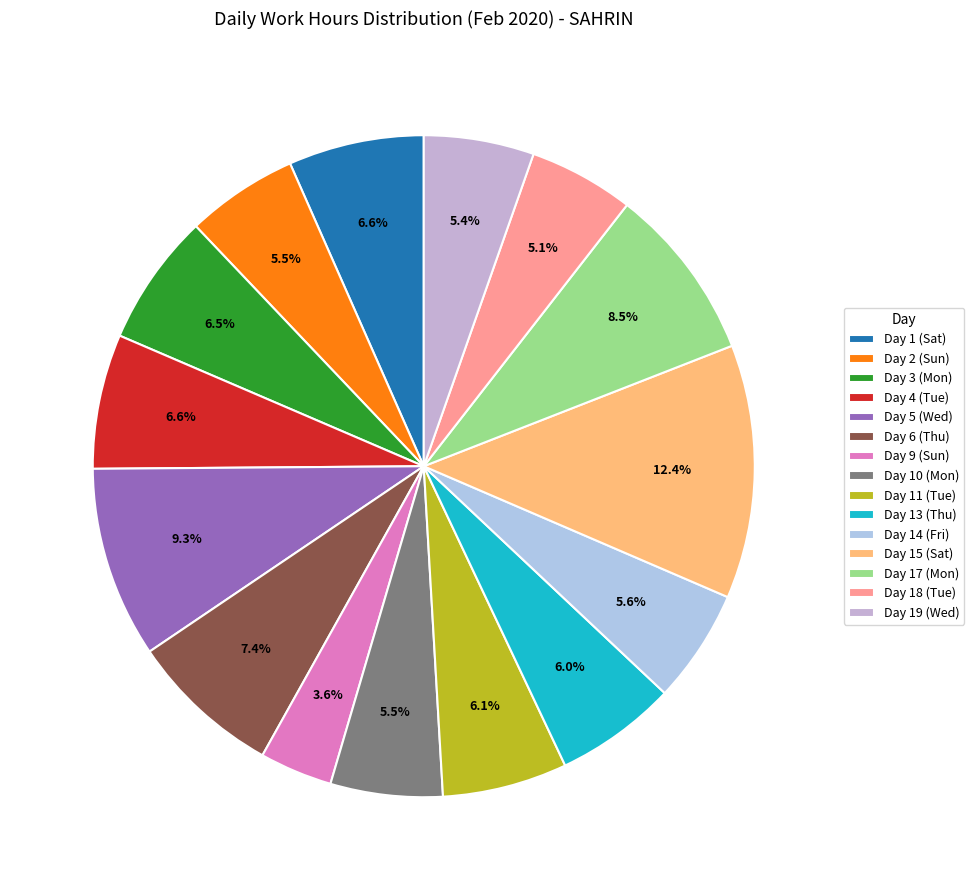

How many slices are in this pie chart?

15